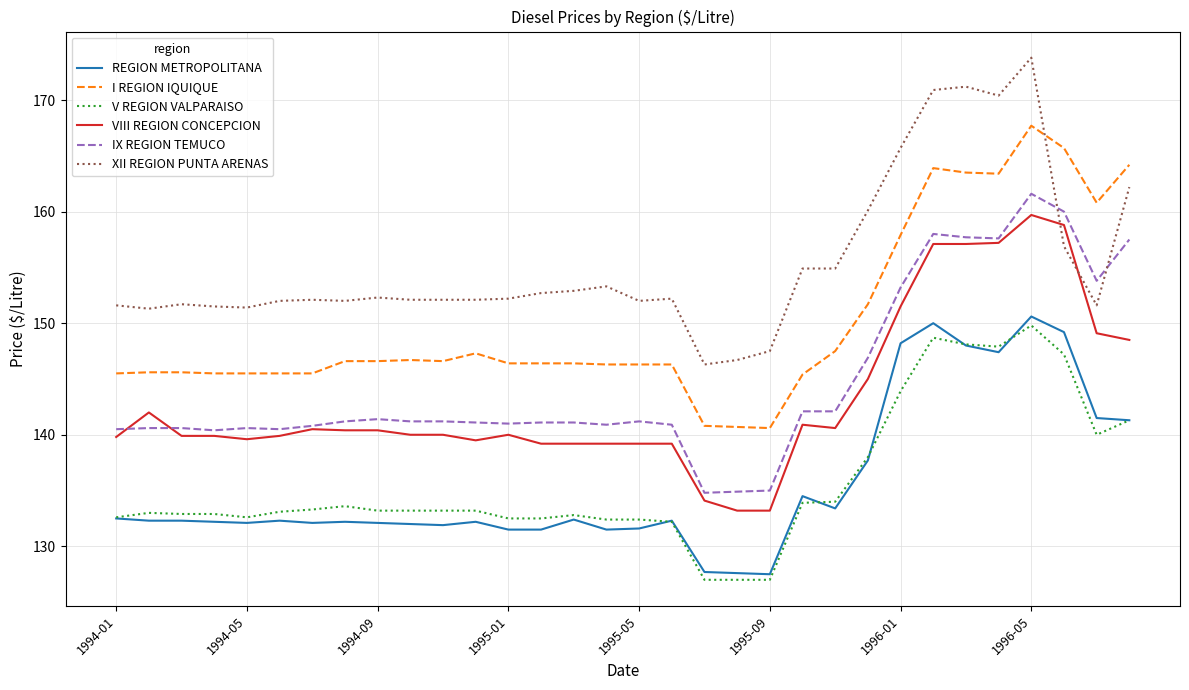

True or false: REGION METROPOLITANA and XII REGION PUNTA ARENAS cross at least once.

False